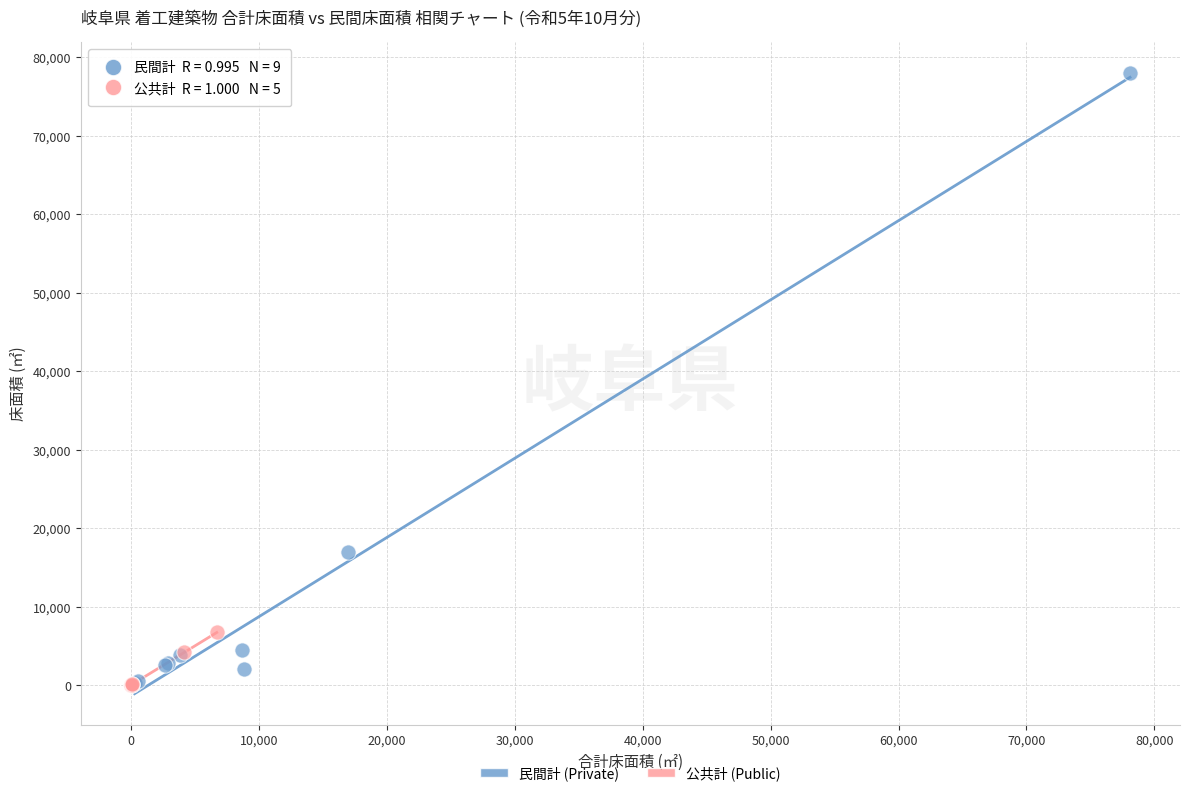

Which series reaches the maximum Y coordinate?

民間計 (Private)